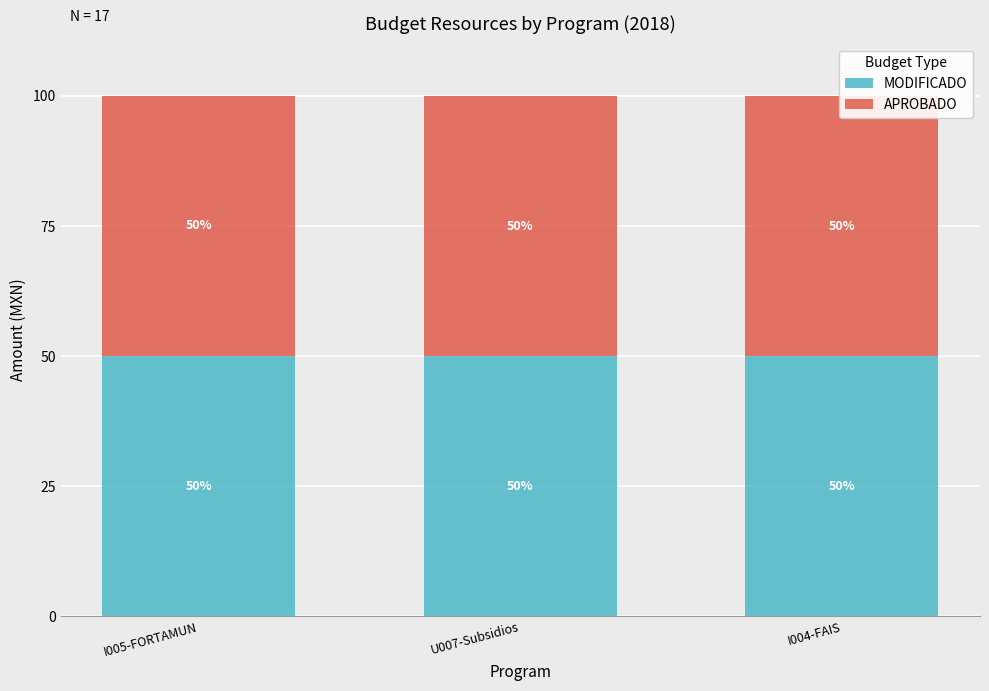

Which series has the widest spread of values?

MODIFICADO